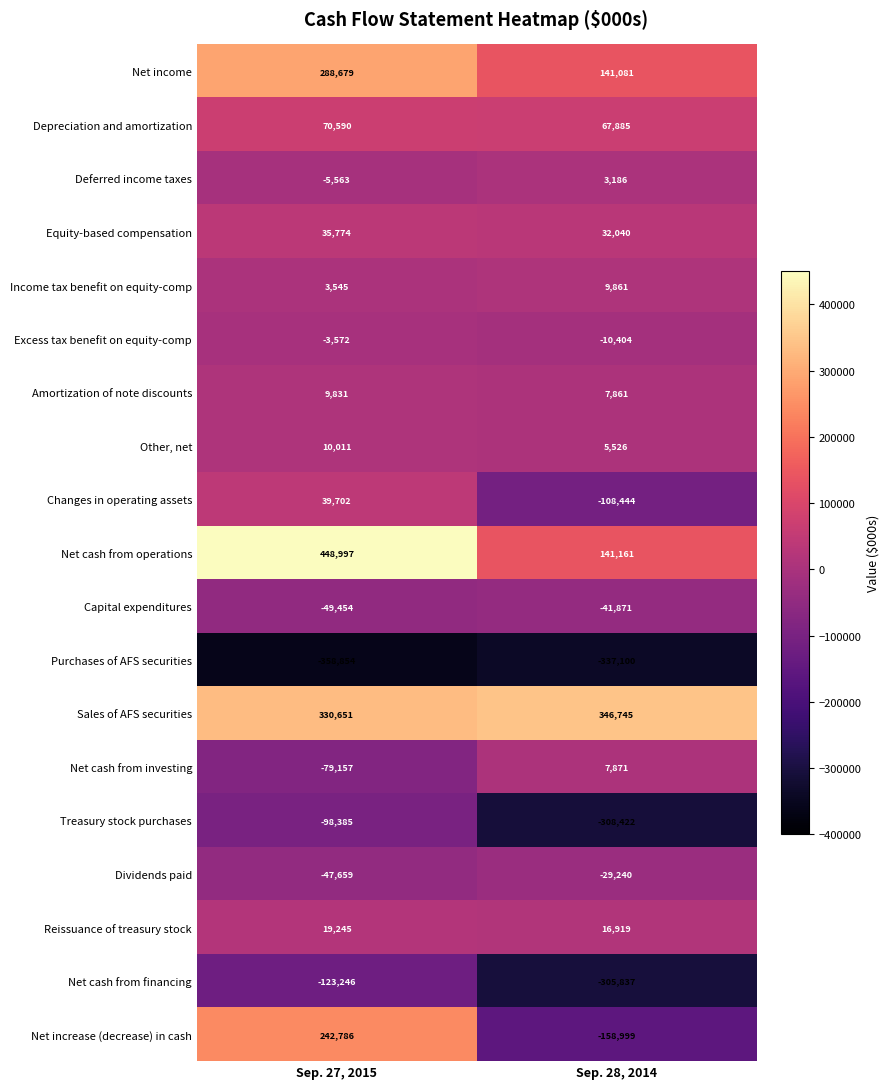

Between Sep. 27, 2015 and Sep. 28, 2014, which series saw the biggest shift?

Net increase (decrease) in cash